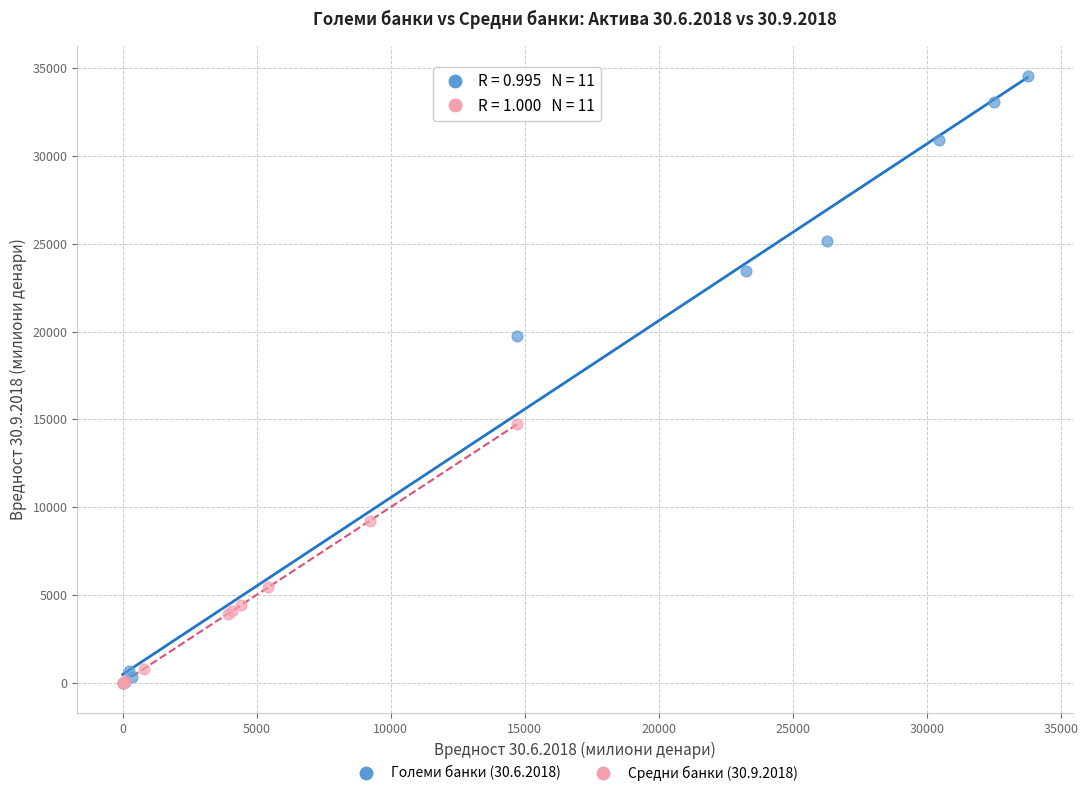

Which series reaches the maximum Y coordinate?

Големи банки (30.6.2018)